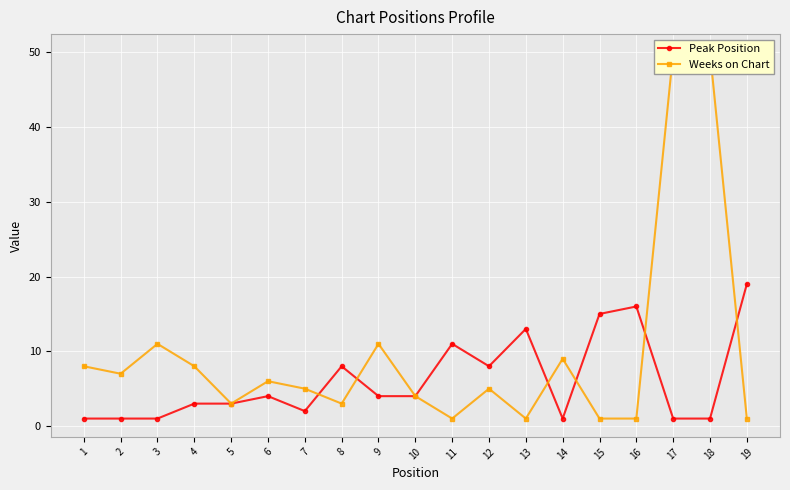

True or false: Weeks on Chart and Peak Position cross at least once.

True